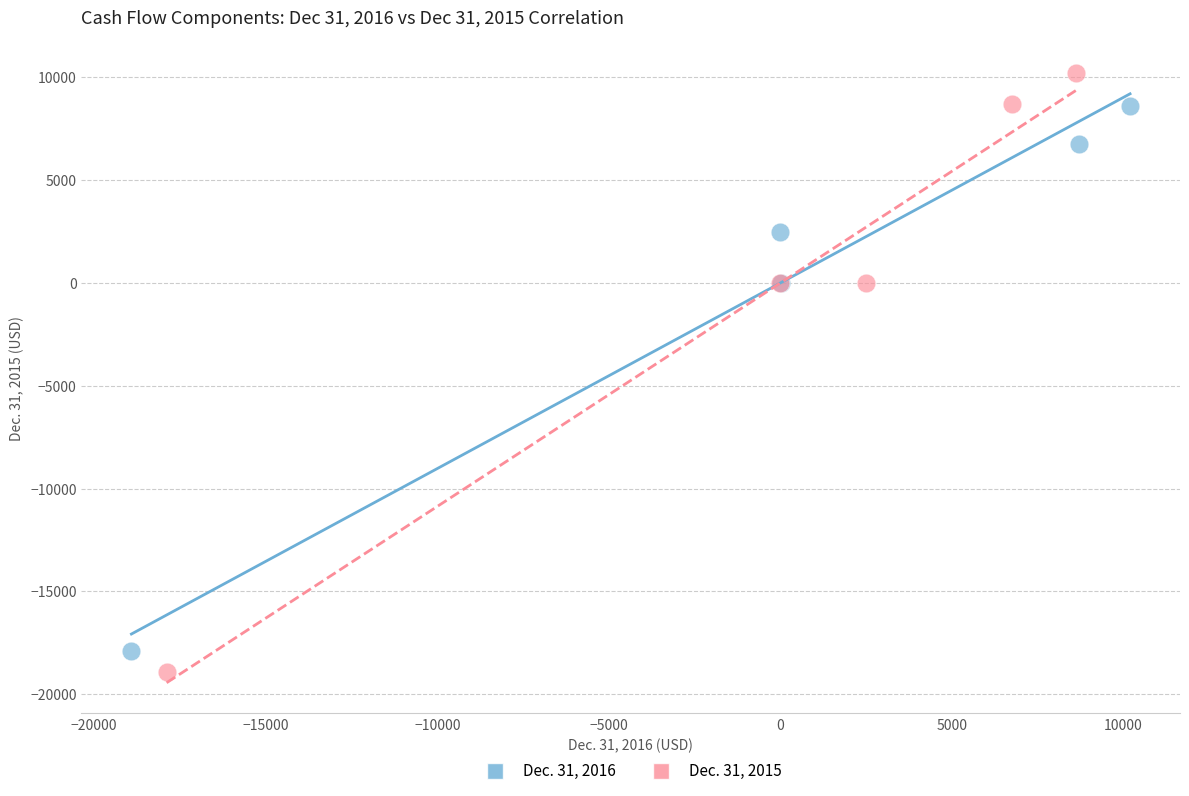

Which series has the widest spread of Y values?

Dec. 31, 2015